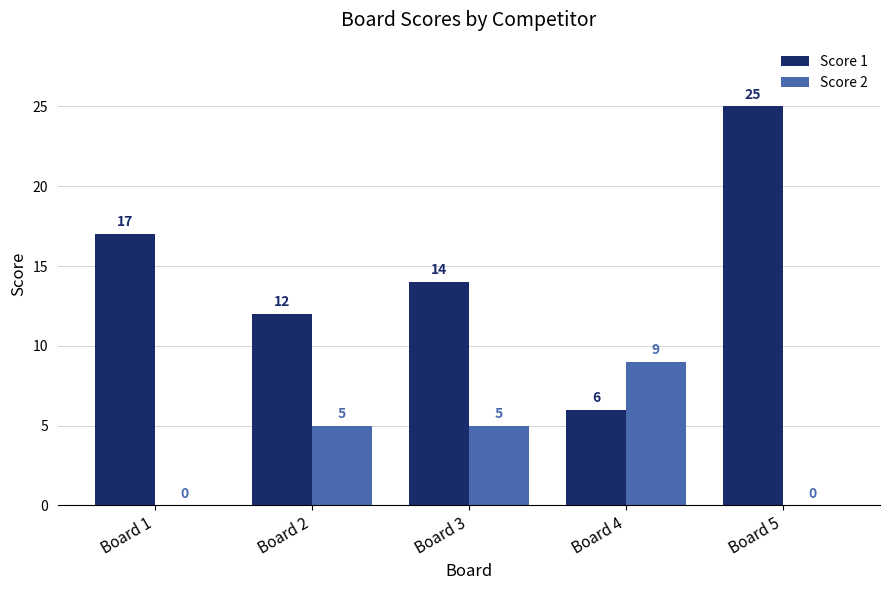

What is the approximate value of Score 2 at Board 2?

5